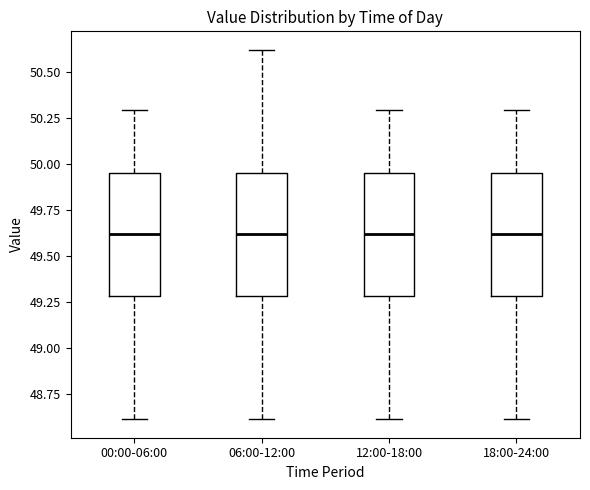

Where does the median line of the box for 12:00-18:00 sit on the y-axis? The values are not printed on the chart, so give them approximately, as read against the axis.

49.60